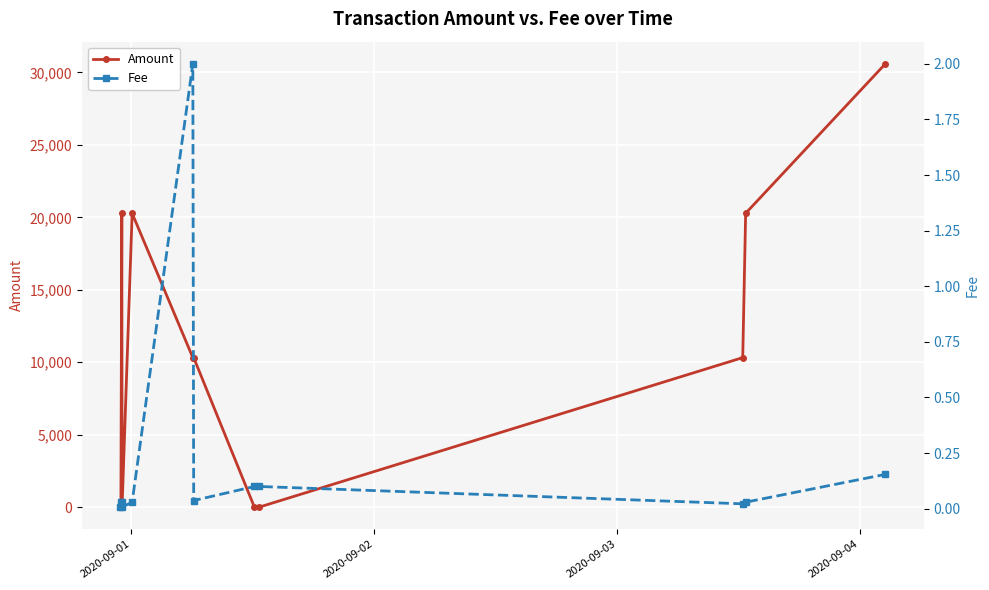

Reading left to right, what are all the values shown in this chart?

Amount: 0.0	0.0	20278.5	0.1	20278.5	10317.3	10317.3	0.0	0.0	10317.2	20278.5	30595.6
Fee: 0.0	0.0	0.0	0.0	0.0	2.0	0.0	0.1	0.1	0.0	0.0	0.2